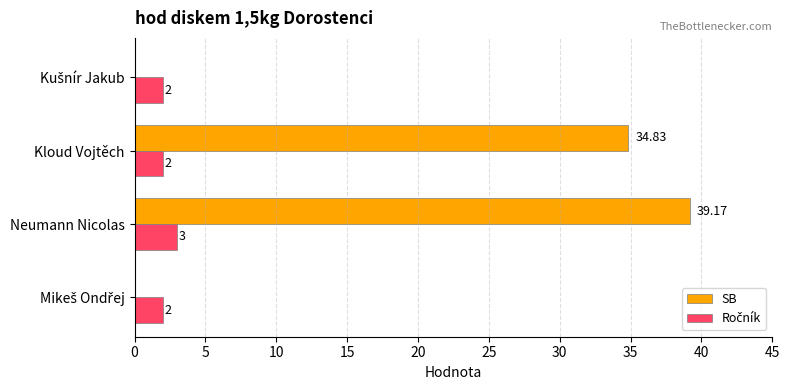

What is the sum of all SB values?

74.0